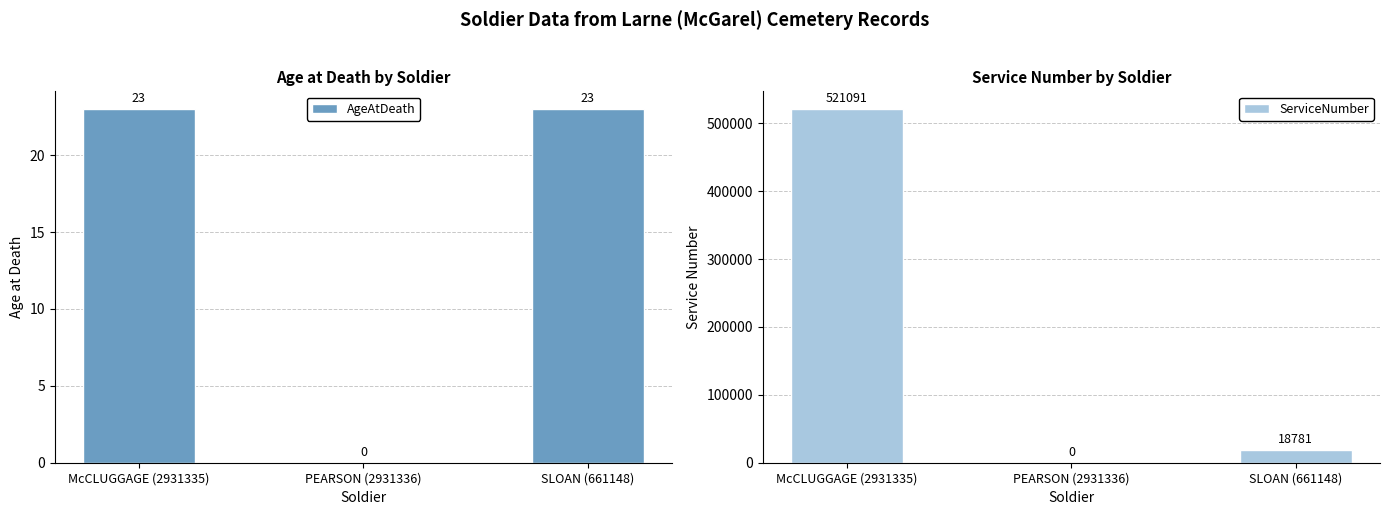

What is the sum of all AgeAtDeath values?

46